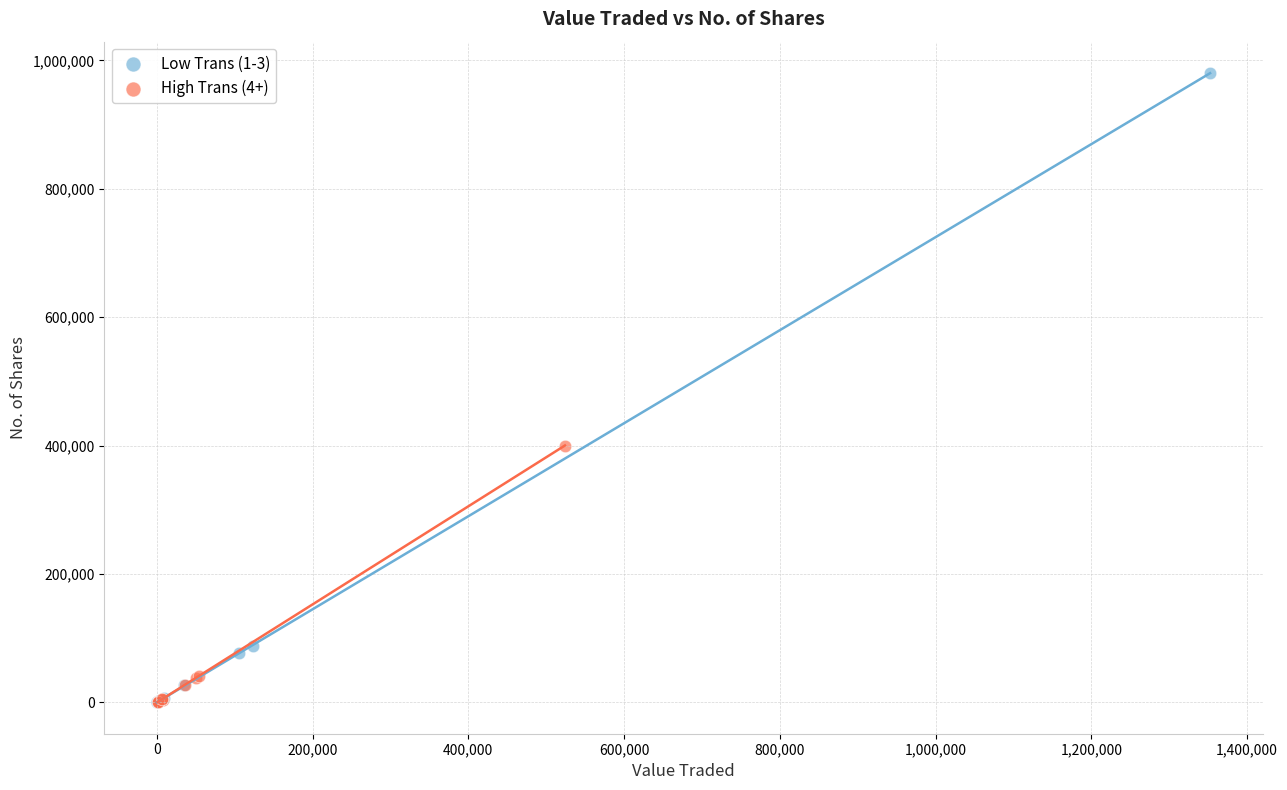

Which series has the largest Y range (max minus min)?

Low Trans (1-3)